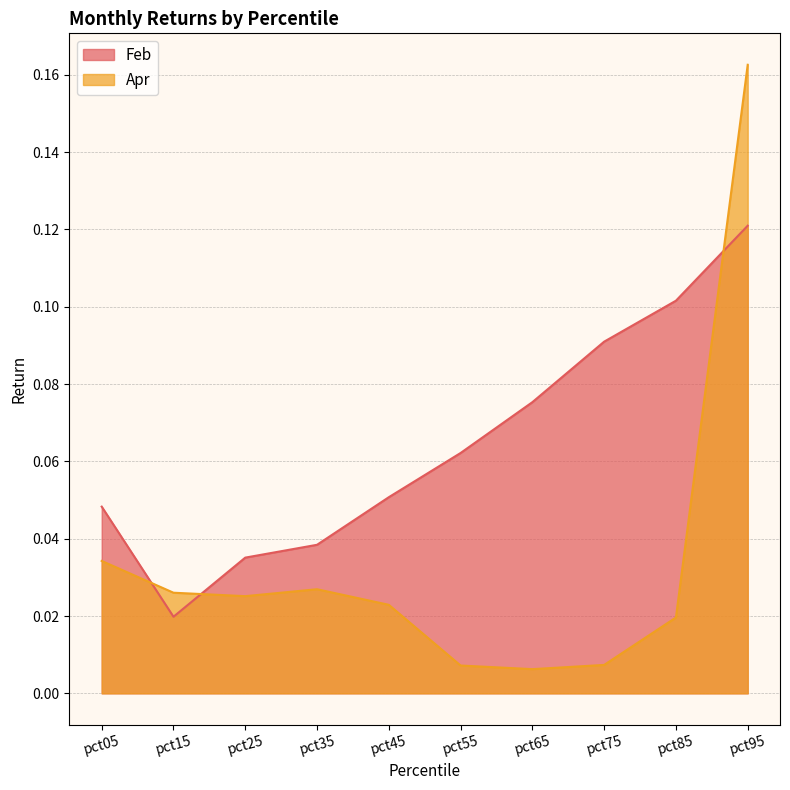

List the labels in order of Feb value, largest first.

pct95, pct85, pct75, pct65, pct55, pct45, pct05, pct35, pct25, pct15